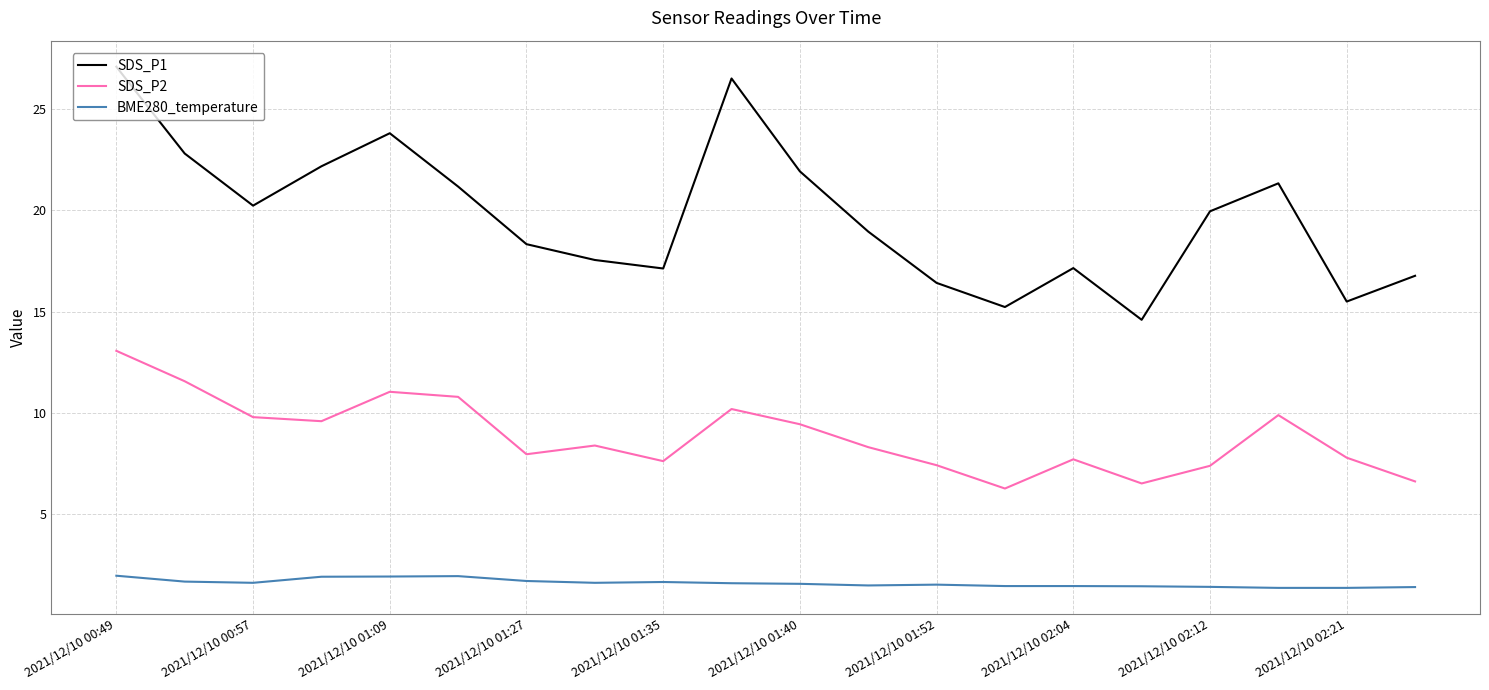

Which series has the largest range (max minus min)?

SDS_P1